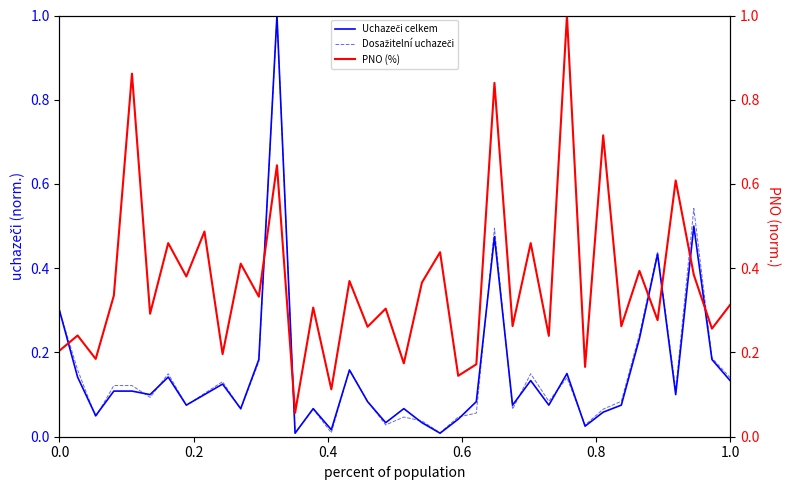

Which series ends up on top after the final intersection of Dosažitelní uchazeči and PNO (%)?

PNO (%)